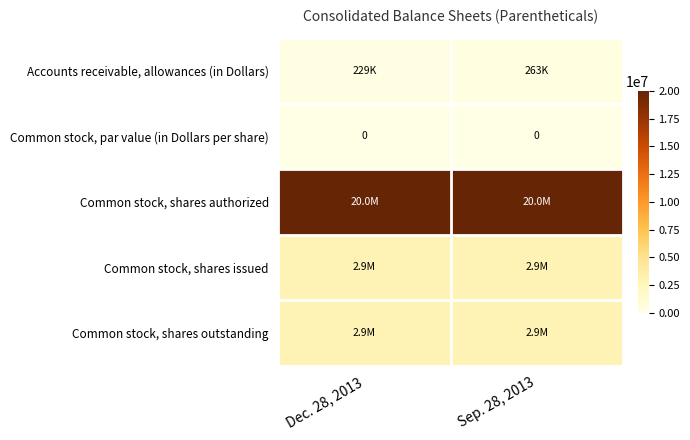

Is it true that Common stock, par value (in Dollars per share) equals 0 at Dec. 28, 2013?

True